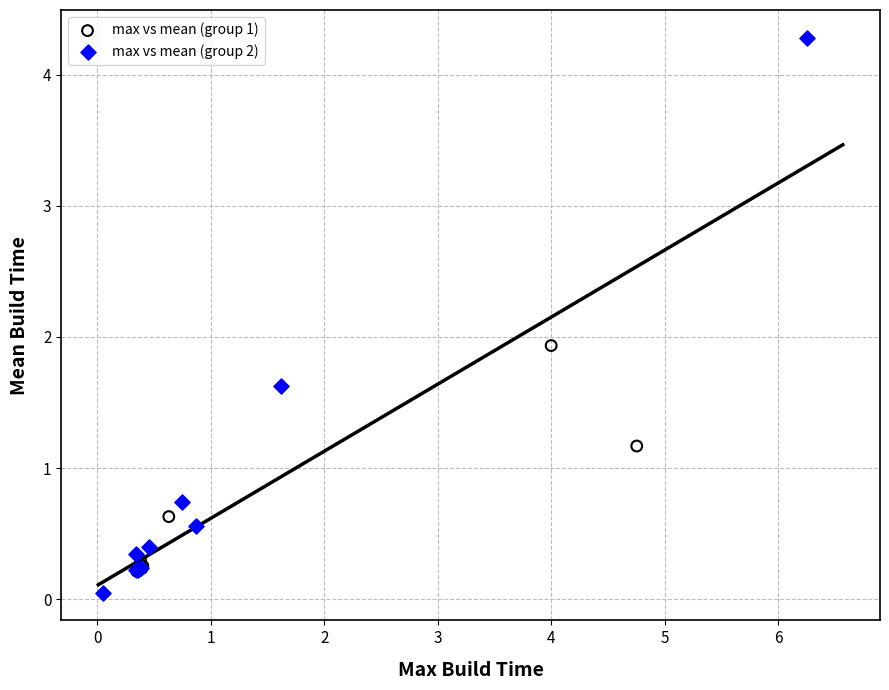

Which series contains the highest Y value?

max vs mean (group 2)